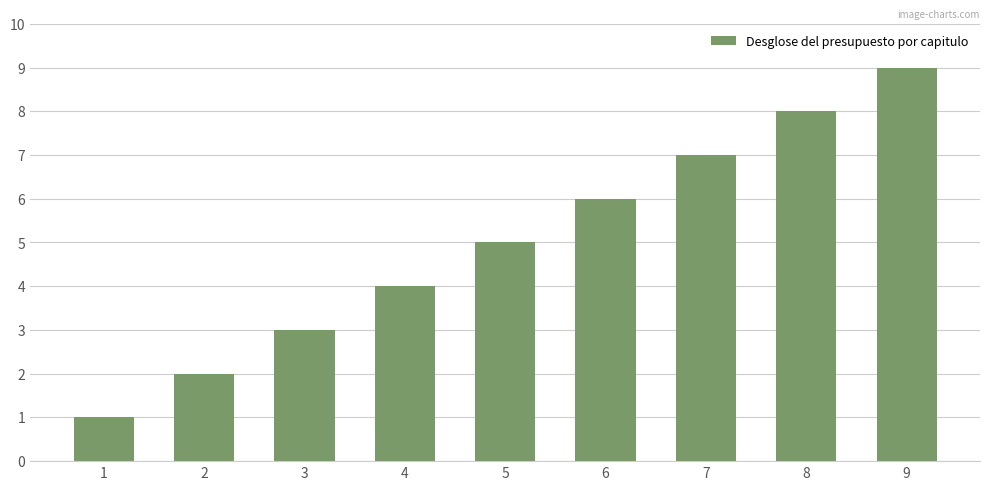

What is the ratio of the value at 8 to the value at 1?

8.0